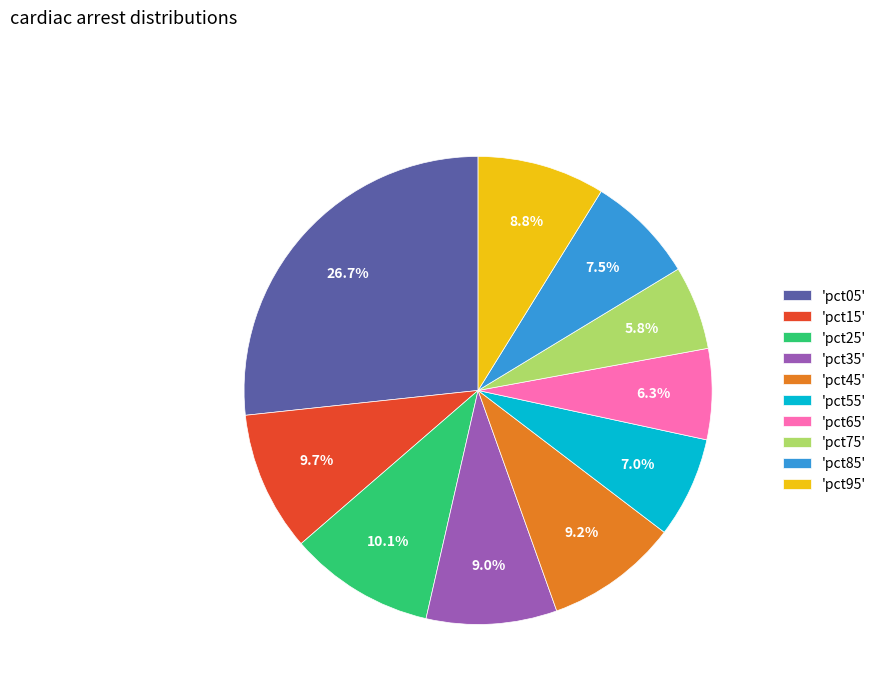

What is the largest slice in the pie chart?

'pct05'